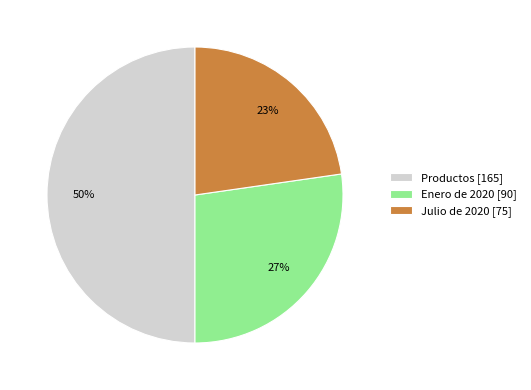

To the nearest percent, what is the average slice percentage?

33%